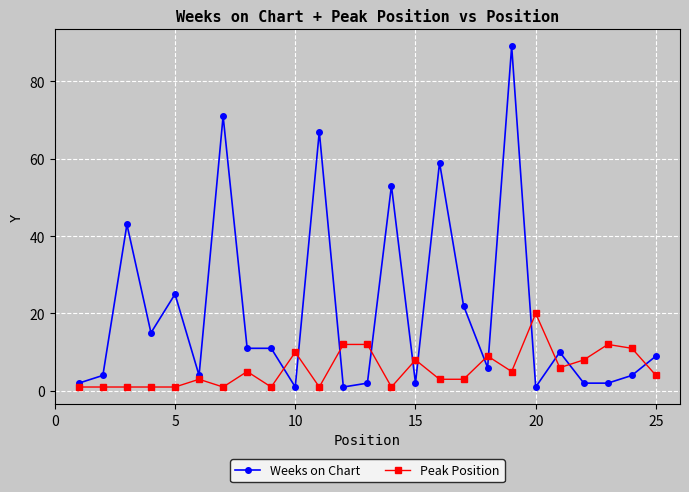

What is the difference between the maximum and minimum values in the Weeks on Chart series?

88